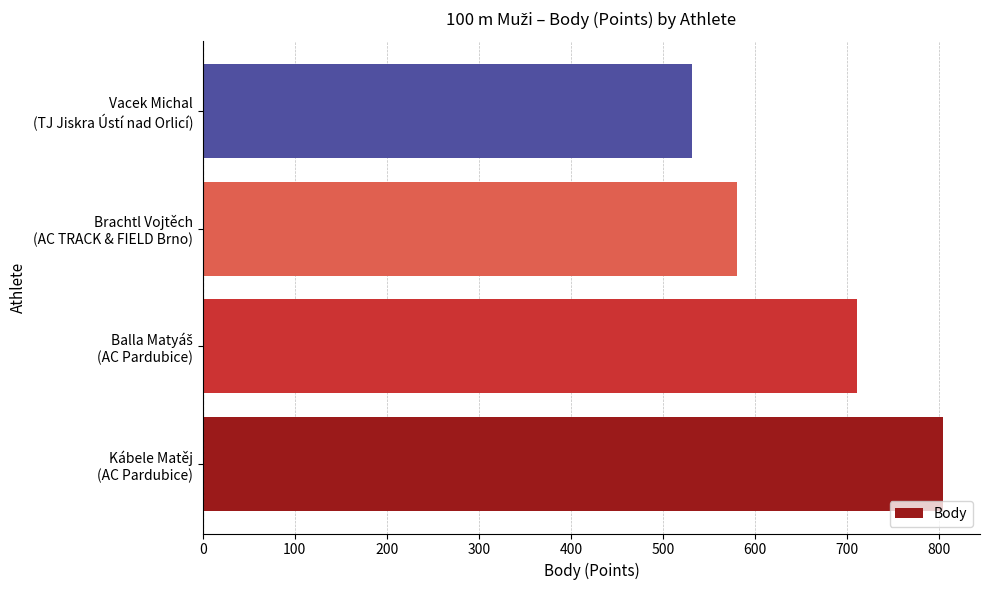

What is the sum of all values?

2626